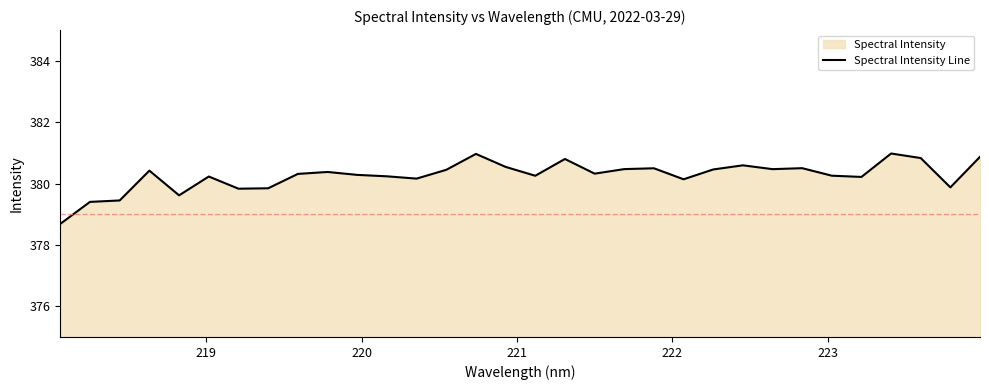

What is the greatest value displayed?

381.0